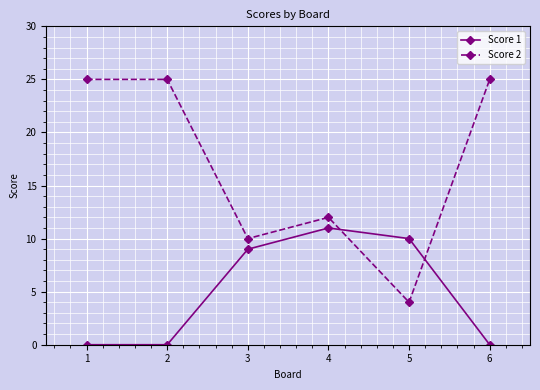

What is the difference between the second highest and minimum values in the Score 2 series?

21